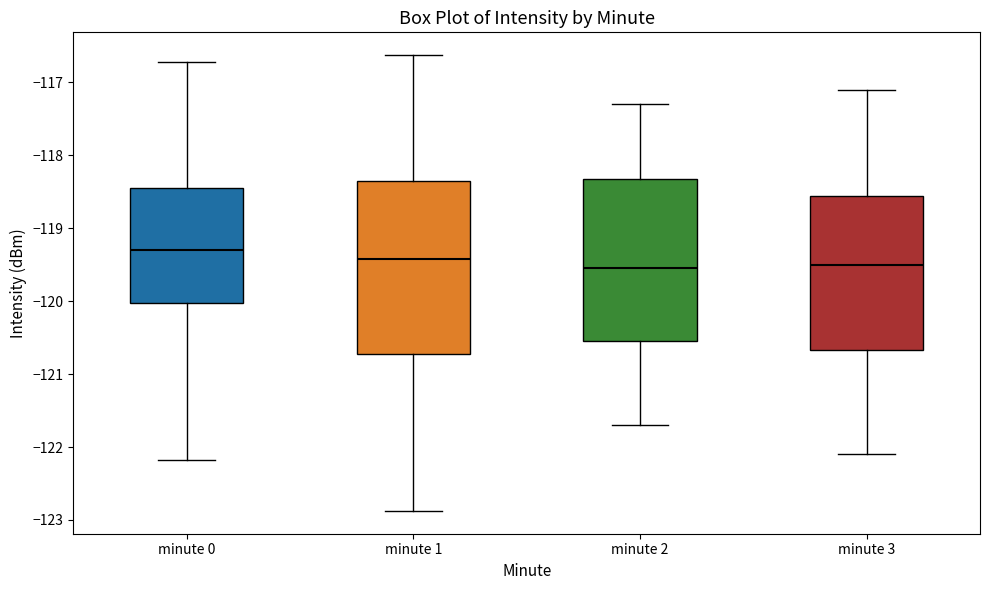

Where does the lower whisker of the box for minute 2 end on the y-axis? The values are not printed on the chart, so give them approximately, as read against the axis.

-121.7